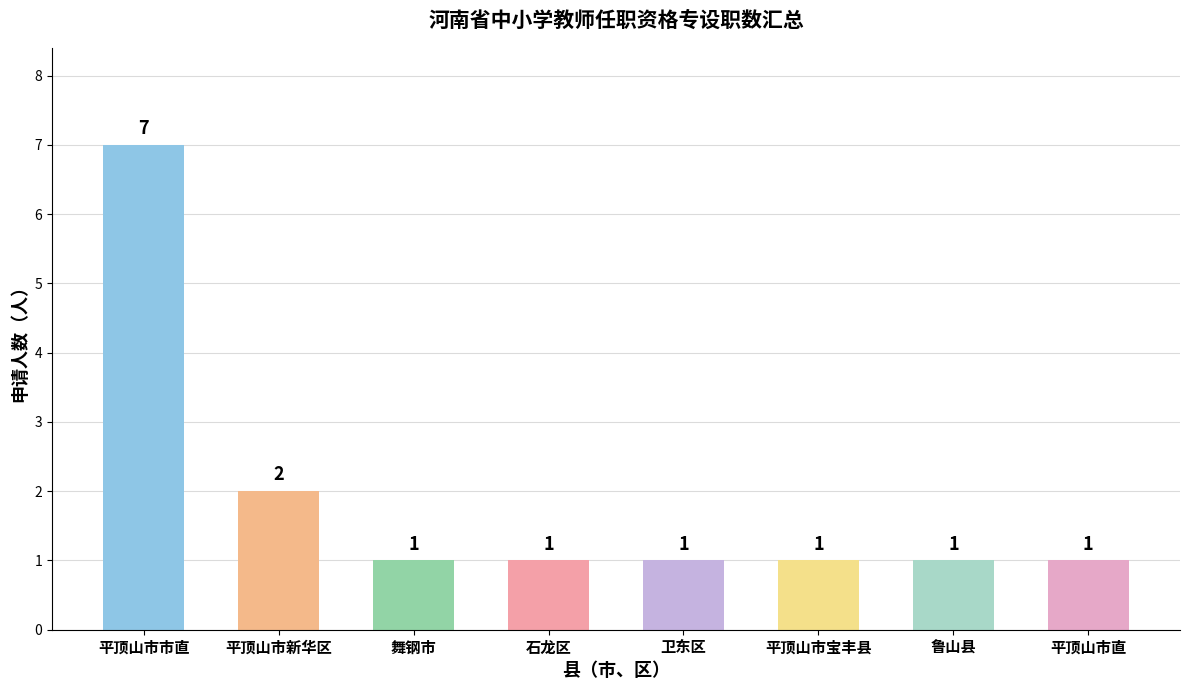

How many values are between 1 and 2?

7